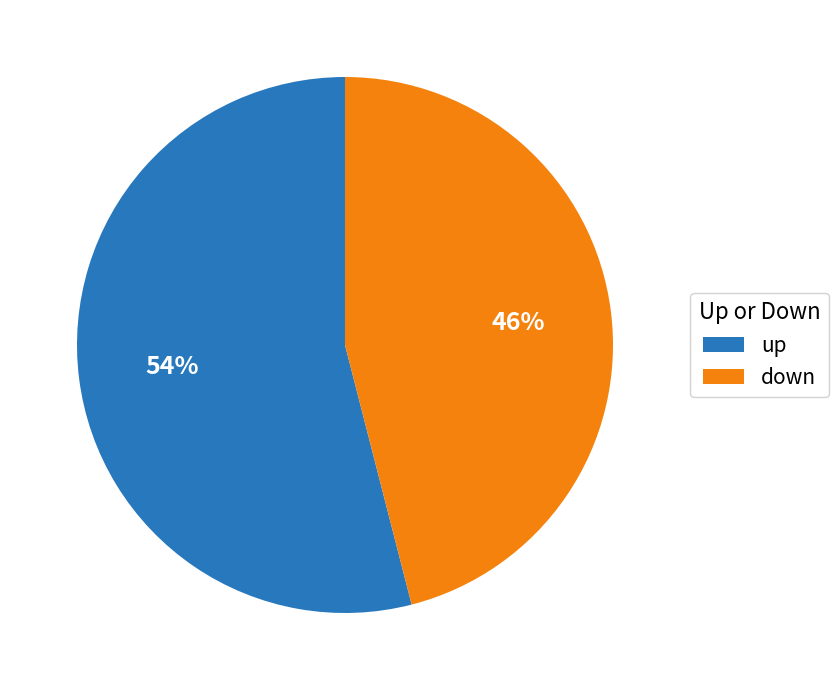

Is the sum of down and up greater than half?

Yes